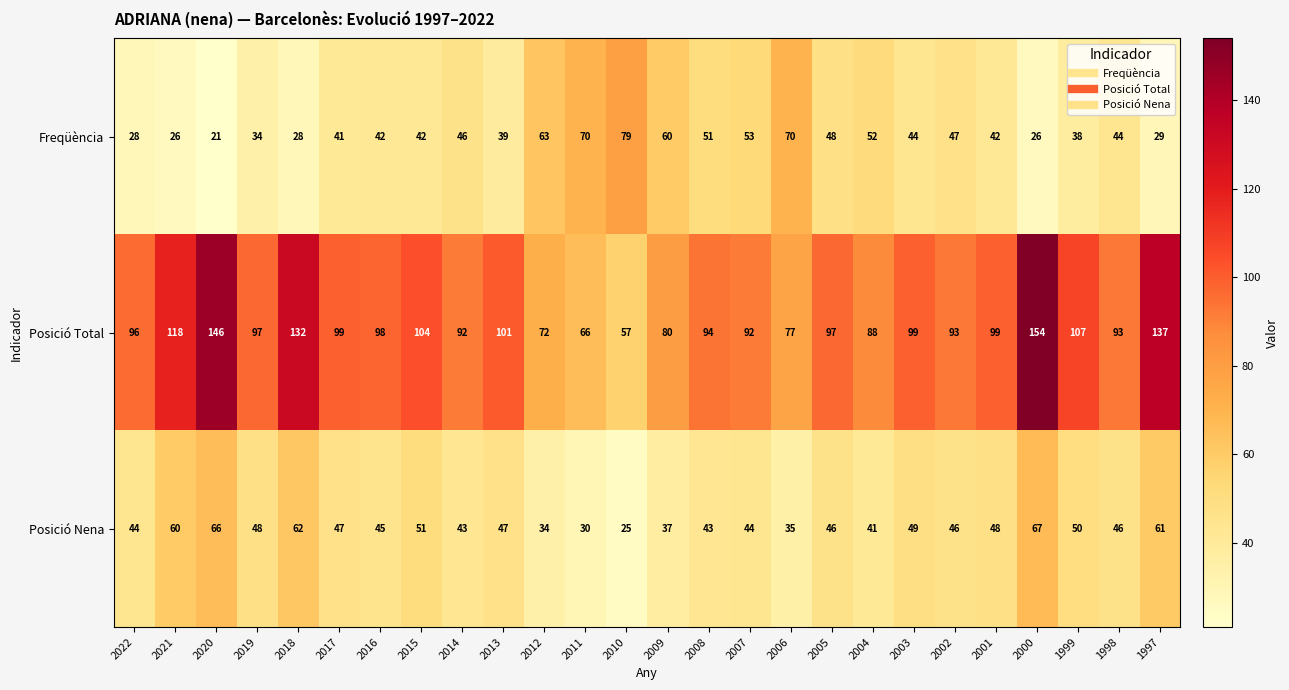

At which category is the sum across all series the highest?

2000